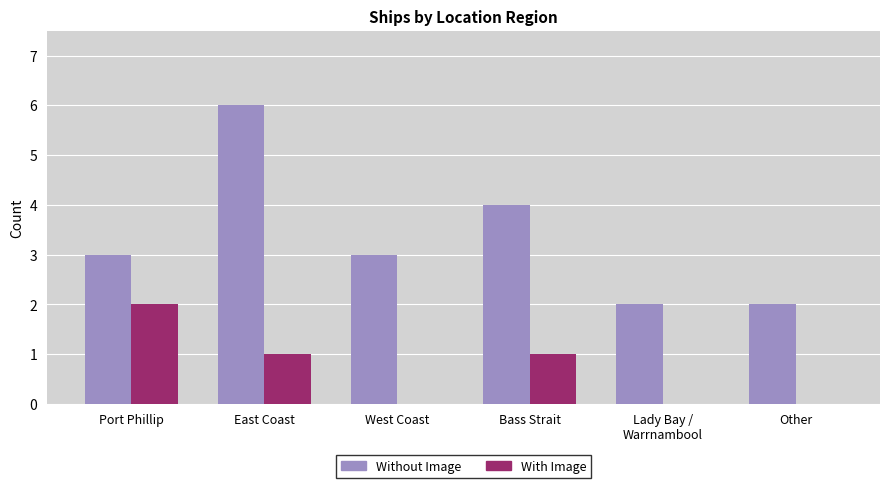

What is the sum of the With Image values at Port Phillip and East Coast?

3